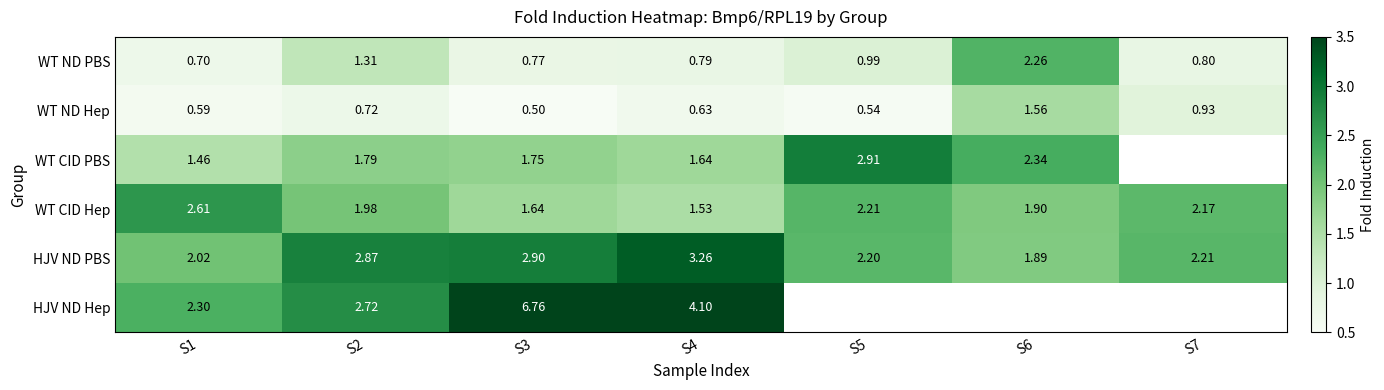

Read the WT ND PBS value at S6.

2.3